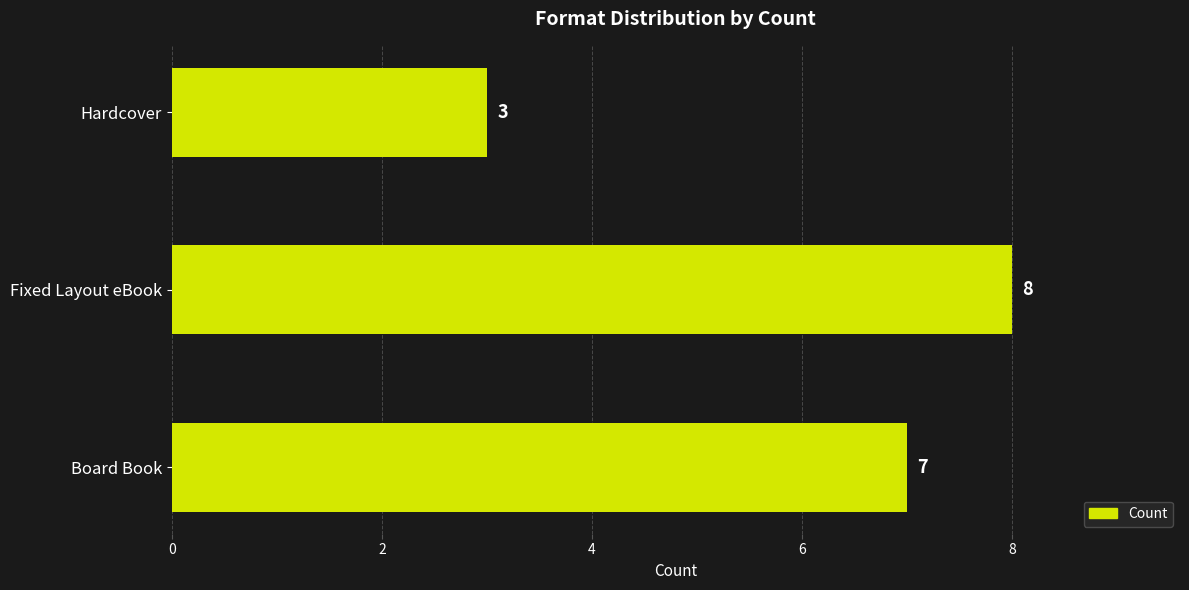

What is the approximate value at Board Book?

7